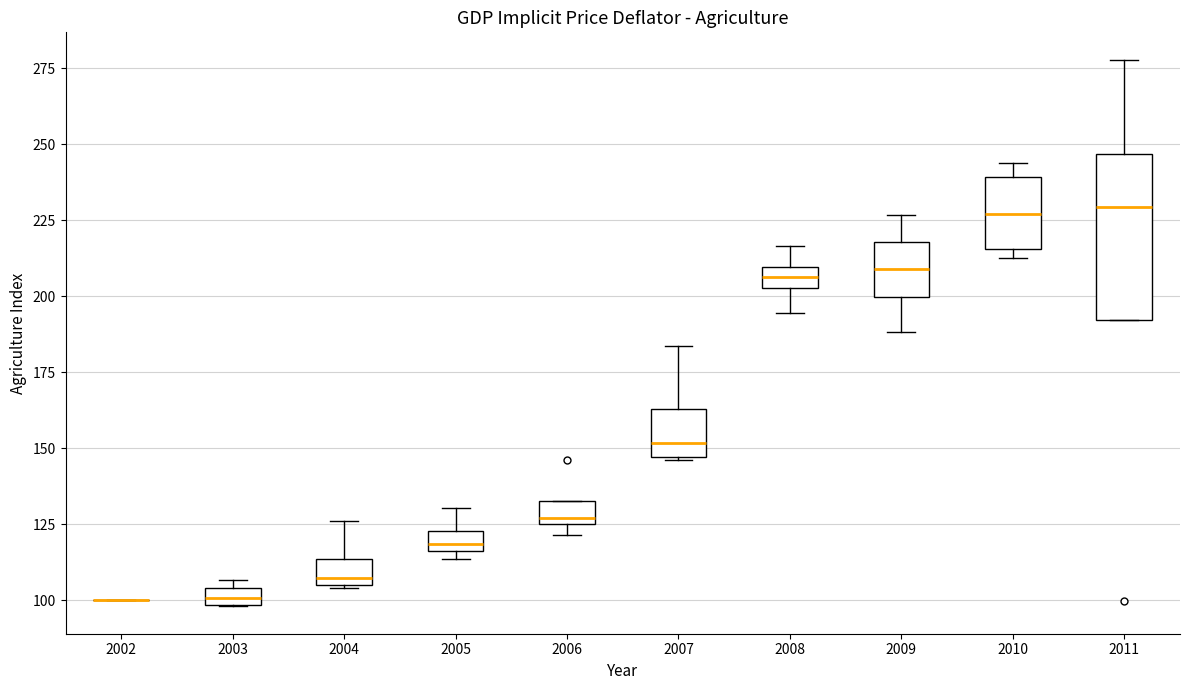

Comparing the boxes themselves (not the whiskers), which one is the tallest?

2011